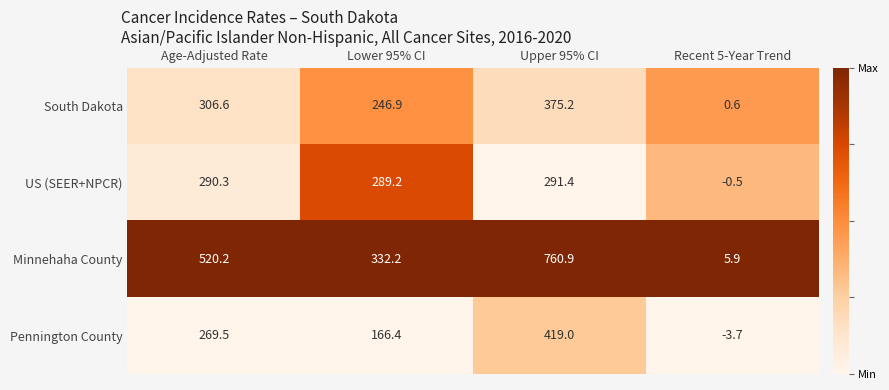

At which label is US (SEER+NPCR) closest to 145?

Lower 95% CI